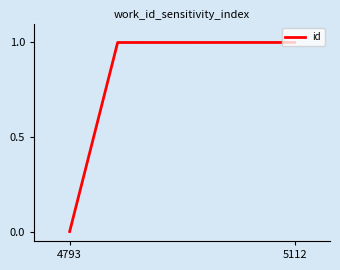

Reading left to right, list all the values displayed in this chart.

0.0	1.0	1.0